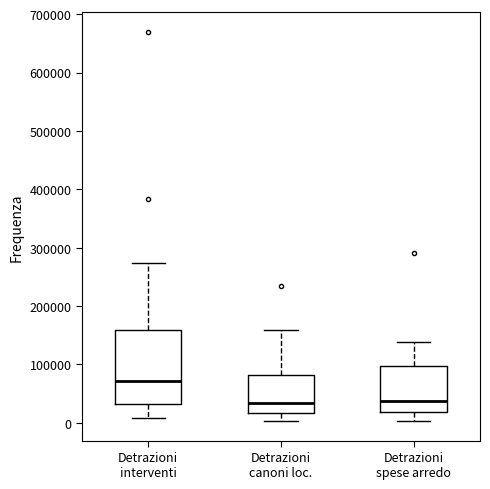

Where is the upper edge of the box for Detrazioni canoni loc. on the y-axis? The values are not printed on the chart, so give them approximately, as read against the axis.

80000